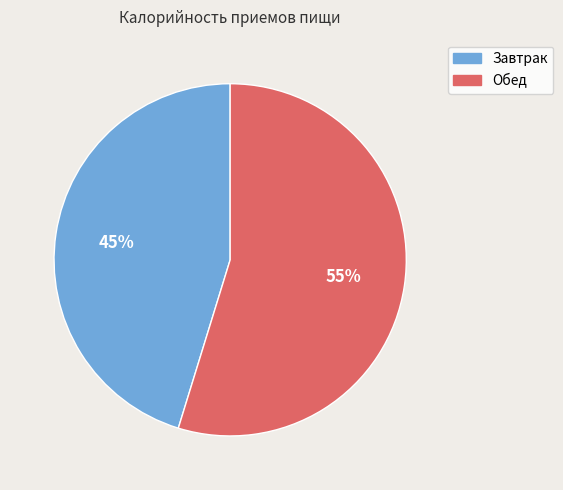

To the nearest percent, what is the combined percentage of Завтрак and Обед?

100%